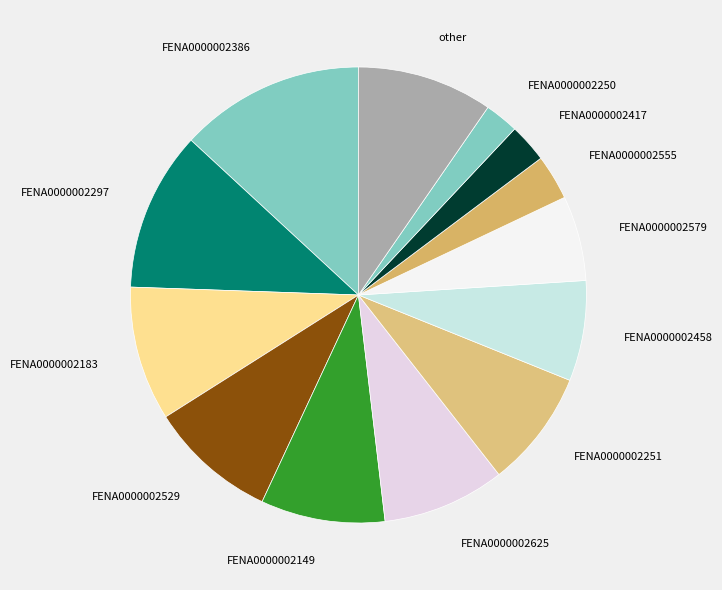

Which slice is the largest?

FENA0000002386